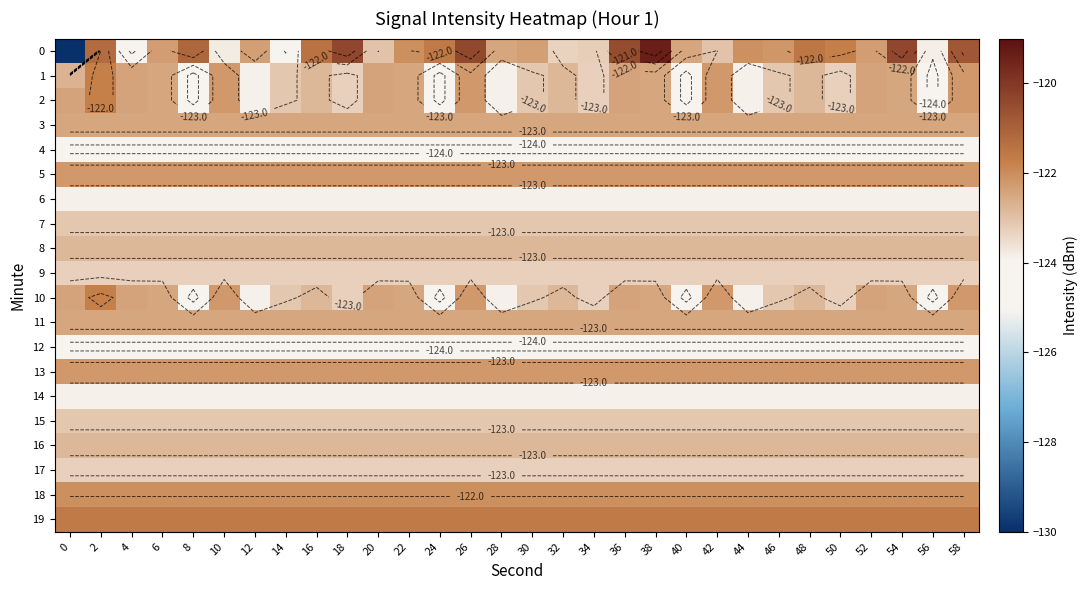

What is the sum of the 12 values at 32 and 58?

-248.7